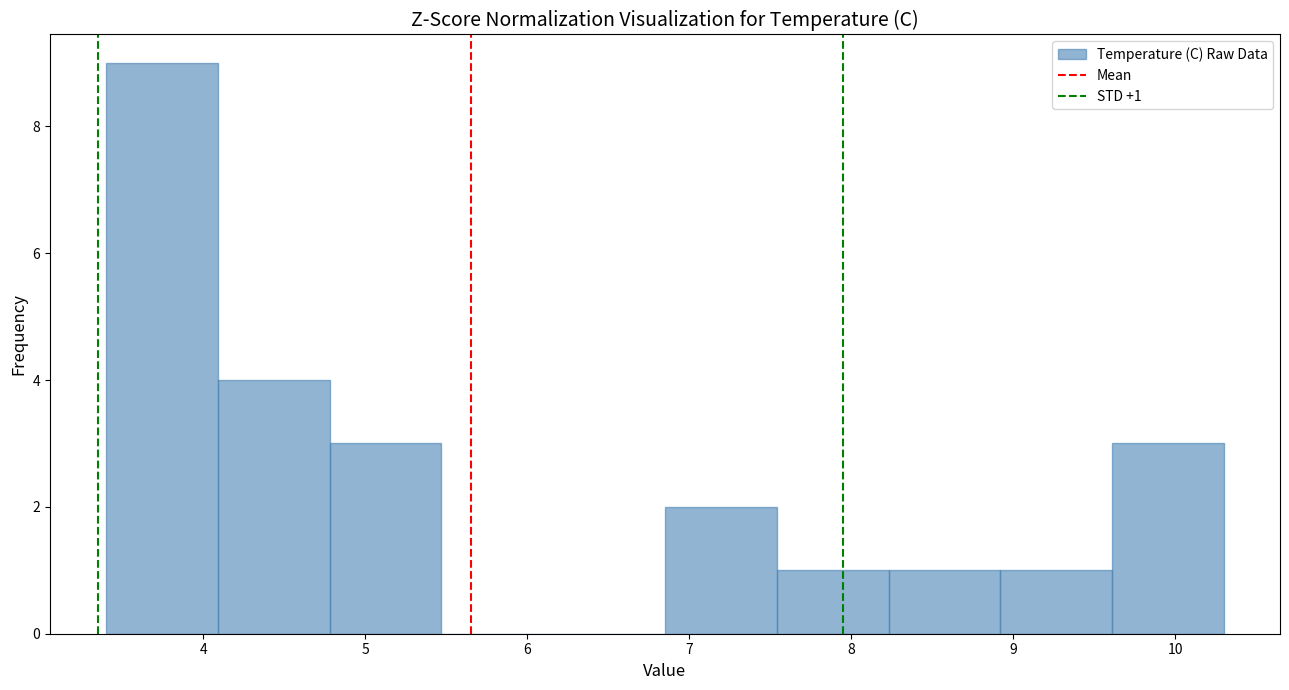

Over which range of the x-axis is the bar tallest?

3.40 to 4.09